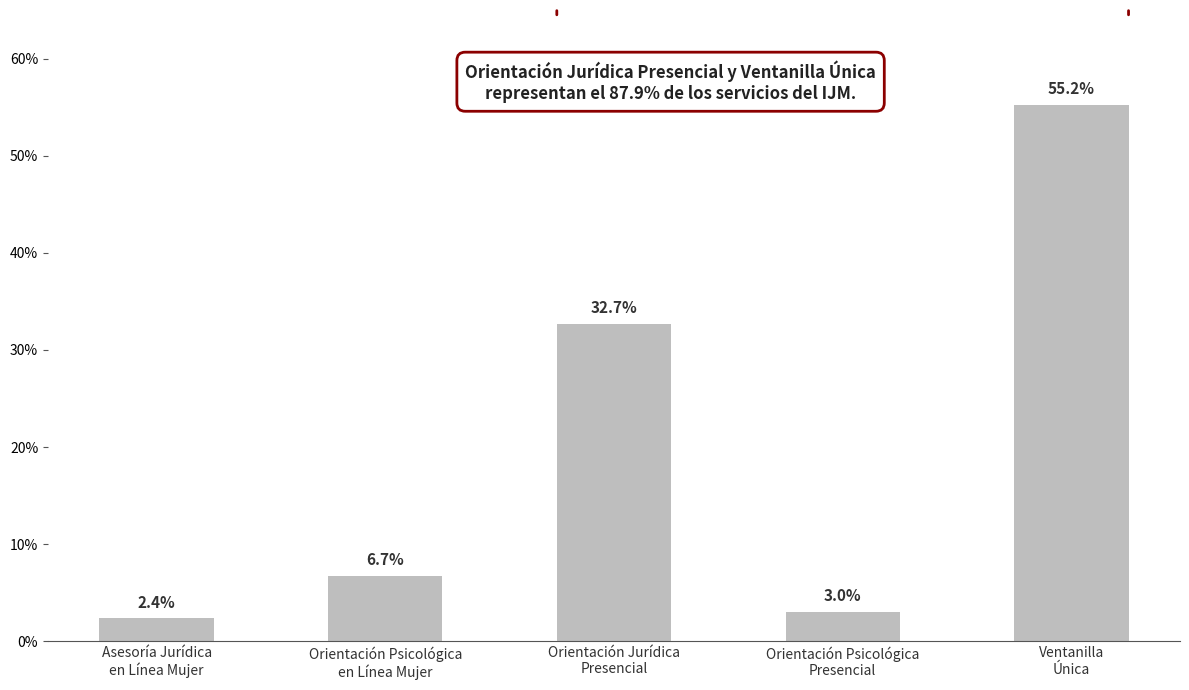

How many values are below 6?

2